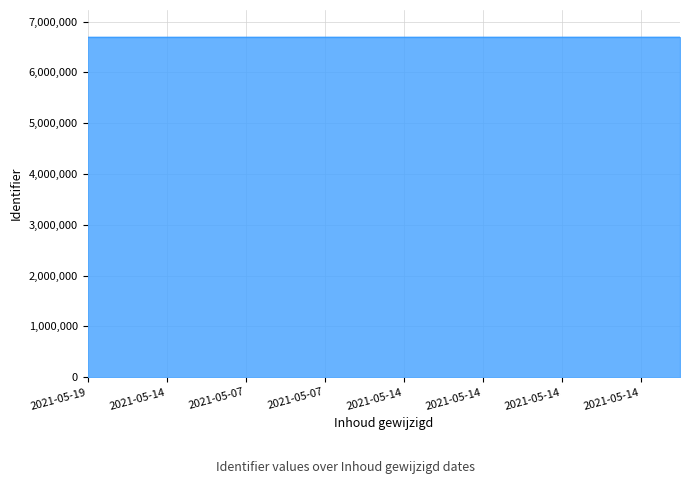

What is the sum of all values?

107079468